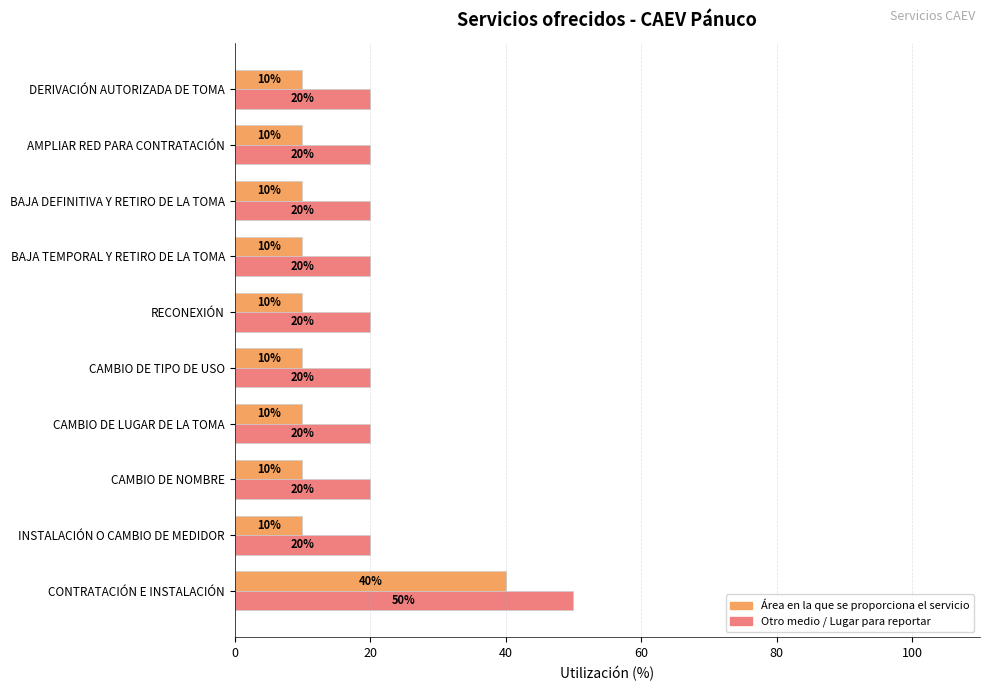

What is the smallest value displayed?

10